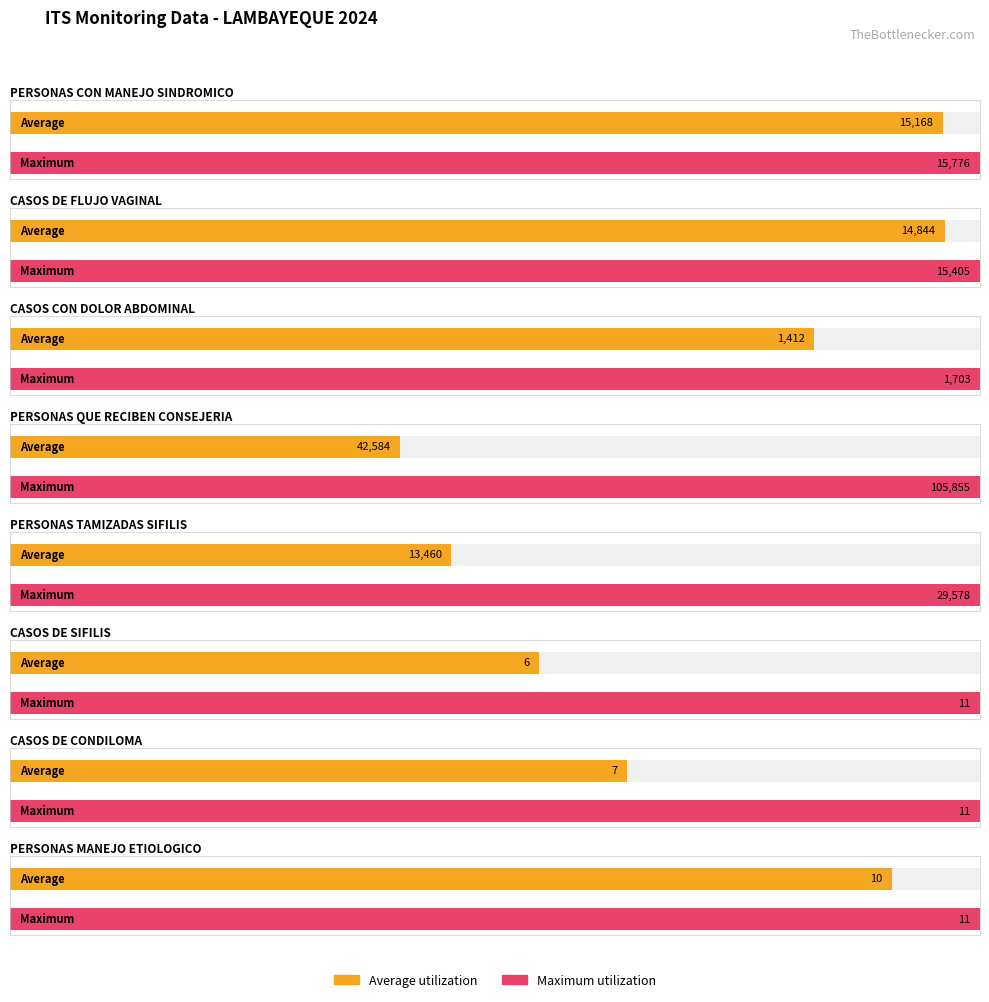

Rank the series at 0 from lowest to highest value.

Average utilization, Maximum utilization